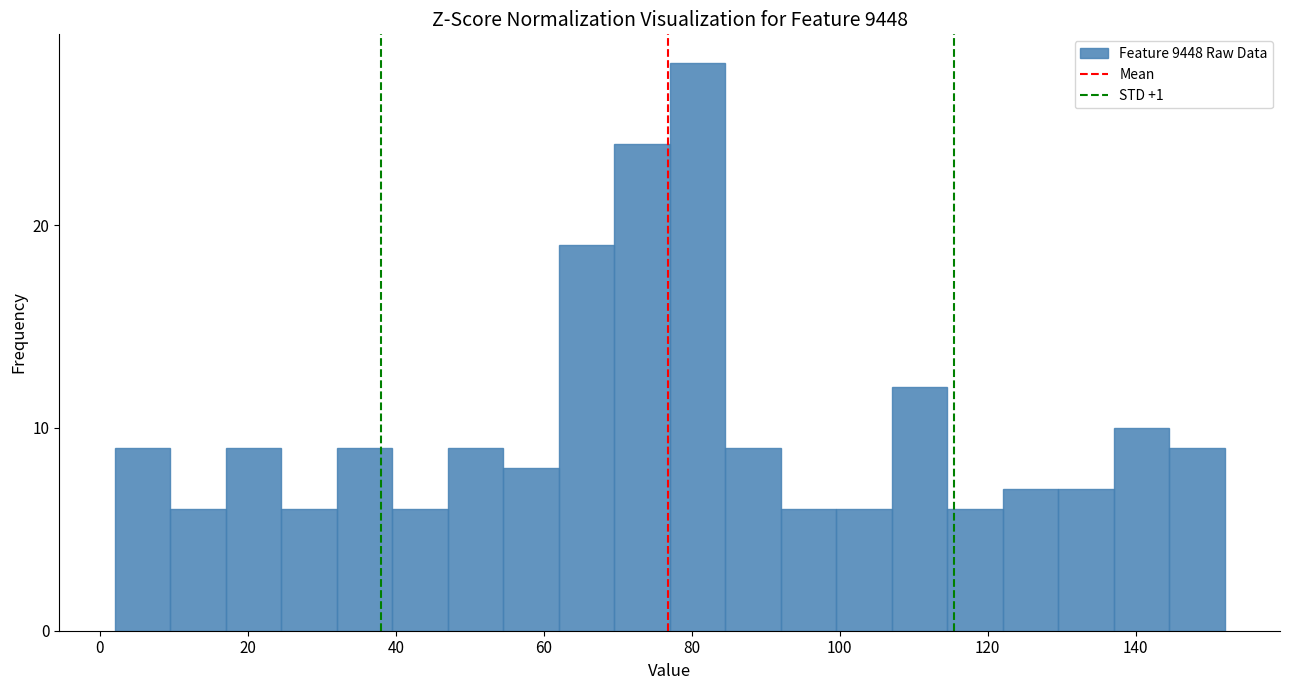

Read against the x-axis, roughly where is the centre of the tallest bar?

80